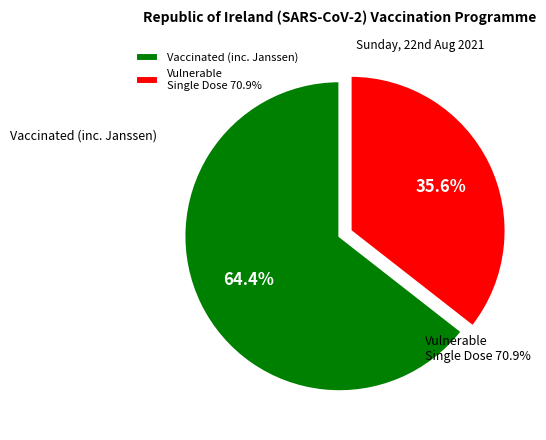

Which category accounts for the majority?

Vaccinated (inc. Janssen)